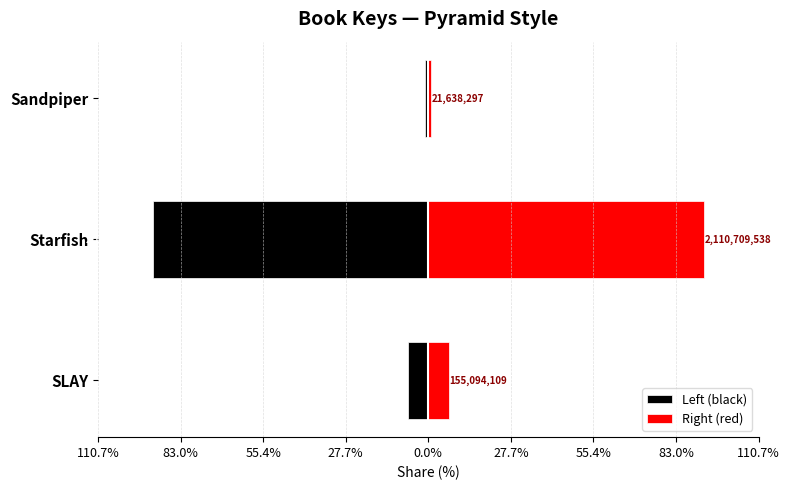

What is the maximum value shown in the chart?

92.3